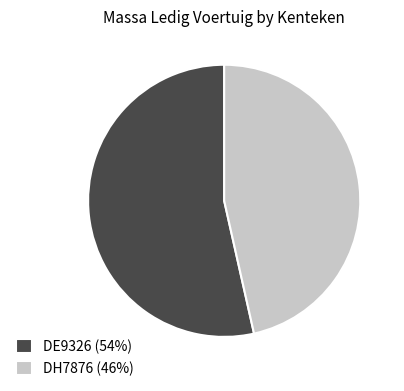

Between DH7876 (46%) and DE9326 (54%), which is larger?

DE9326 (54%)